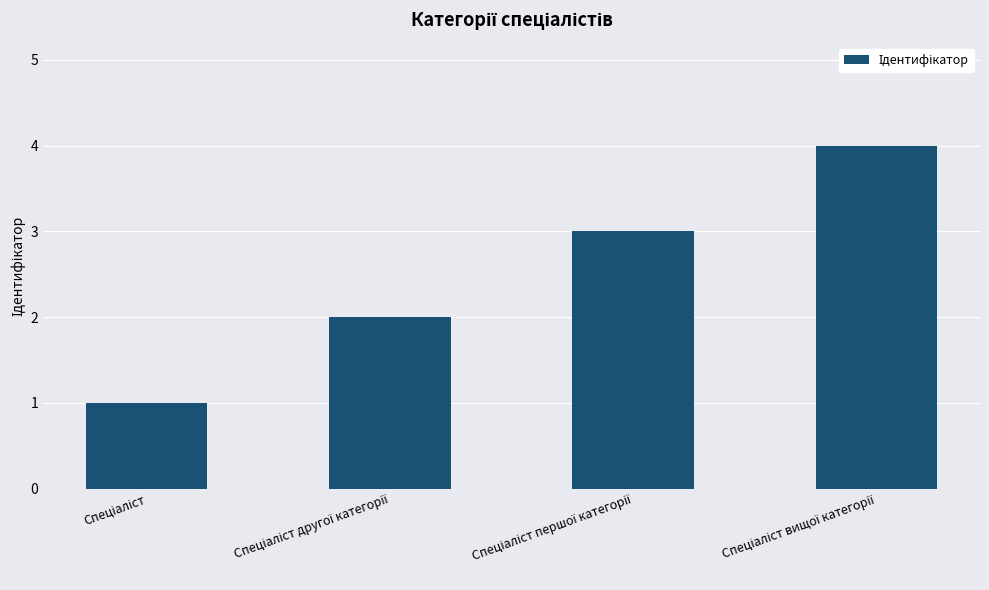

What is the sum of all values?

10